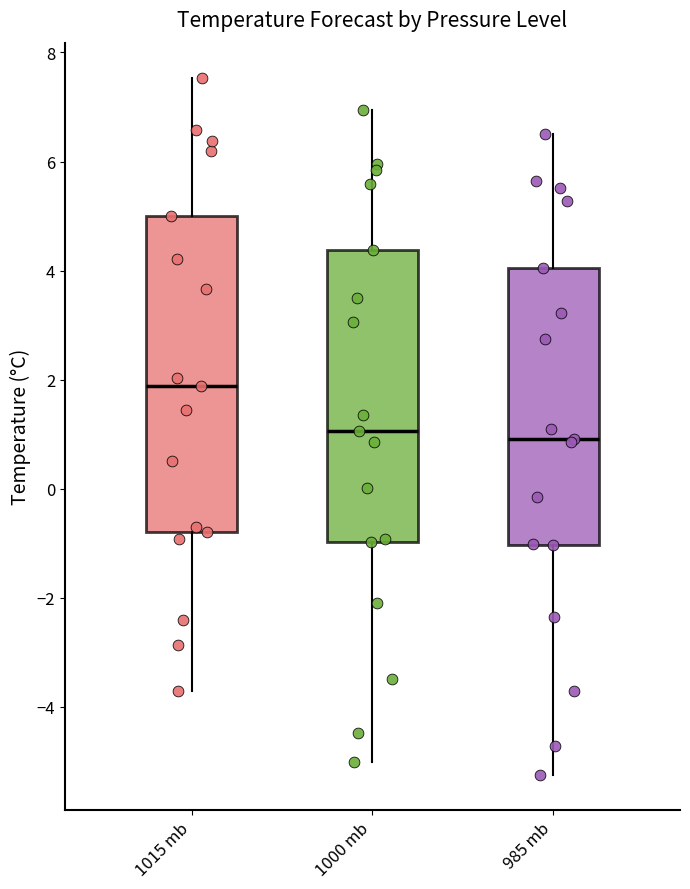

Reading left to right, transcribe this box plot: for each box, give where its median line is, the range the box spans, and where its two whiskers end, as read against the y-axis. The values are not printed on the chart, so give them approximately, as read against the axis.

1015 mb: median 1.8, box -0.8 to 5.0, whiskers -3.8 to 7.6
1000 mb: median 1.0, box -1.0 to 4.4, whiskers -5.0 to 7.0
985 mb: median 1.0, box -1.0 to 4.0, whiskers -5.2 to 6.6